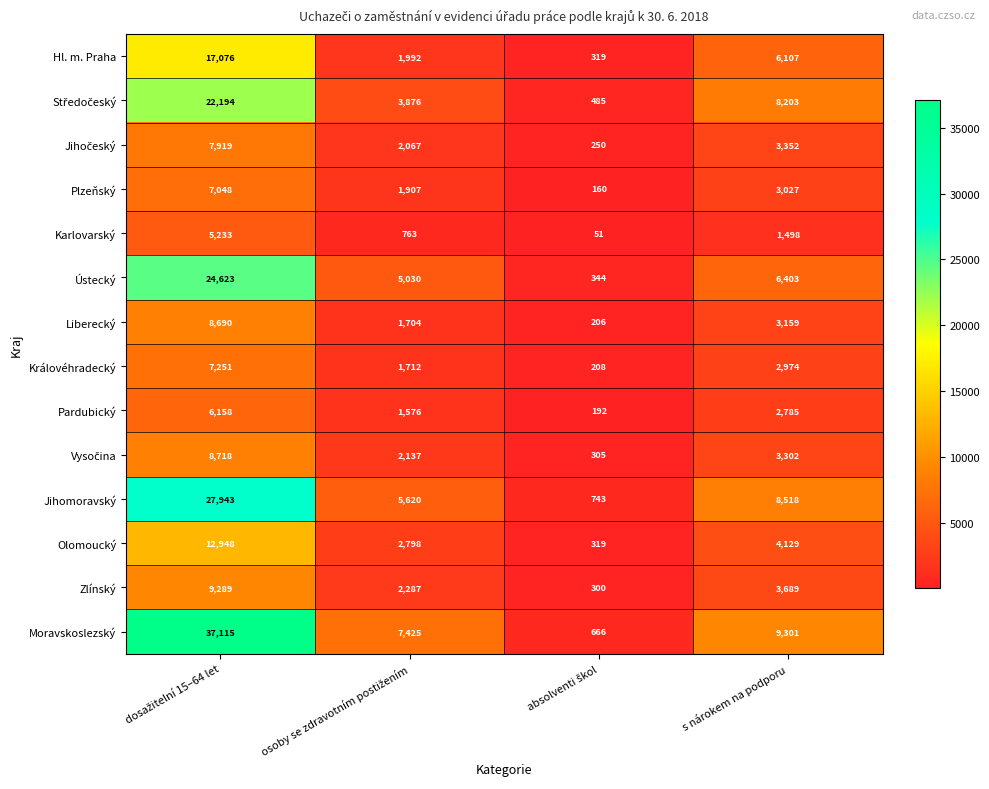

What is the smallest value displayed?

51